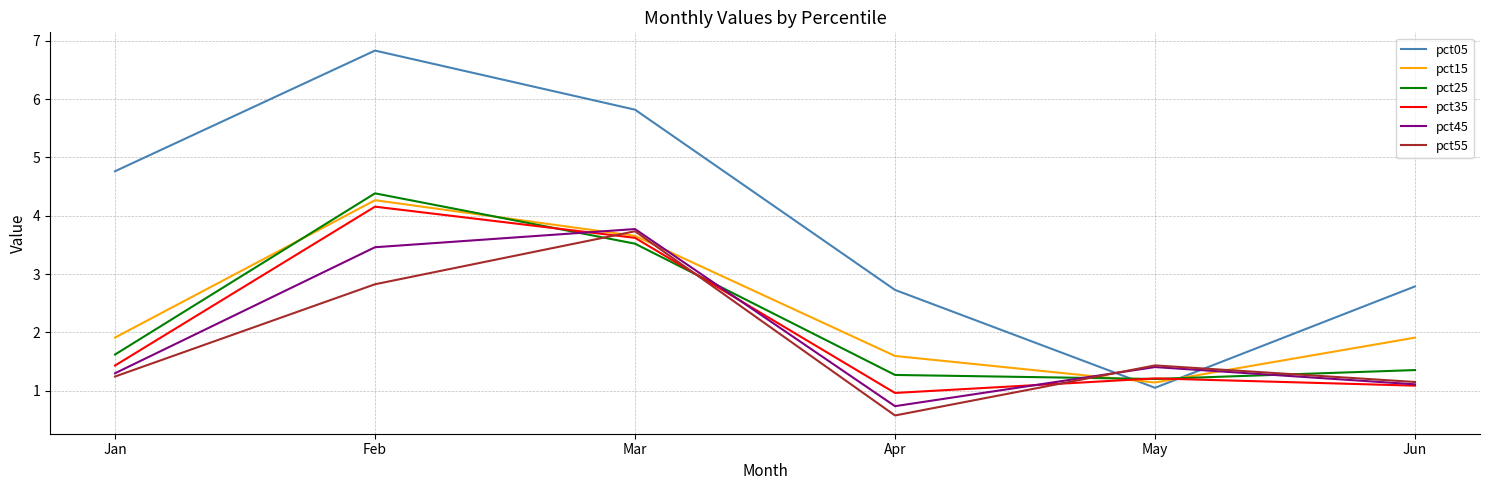

Which series has the largest total across all categories?

pct05